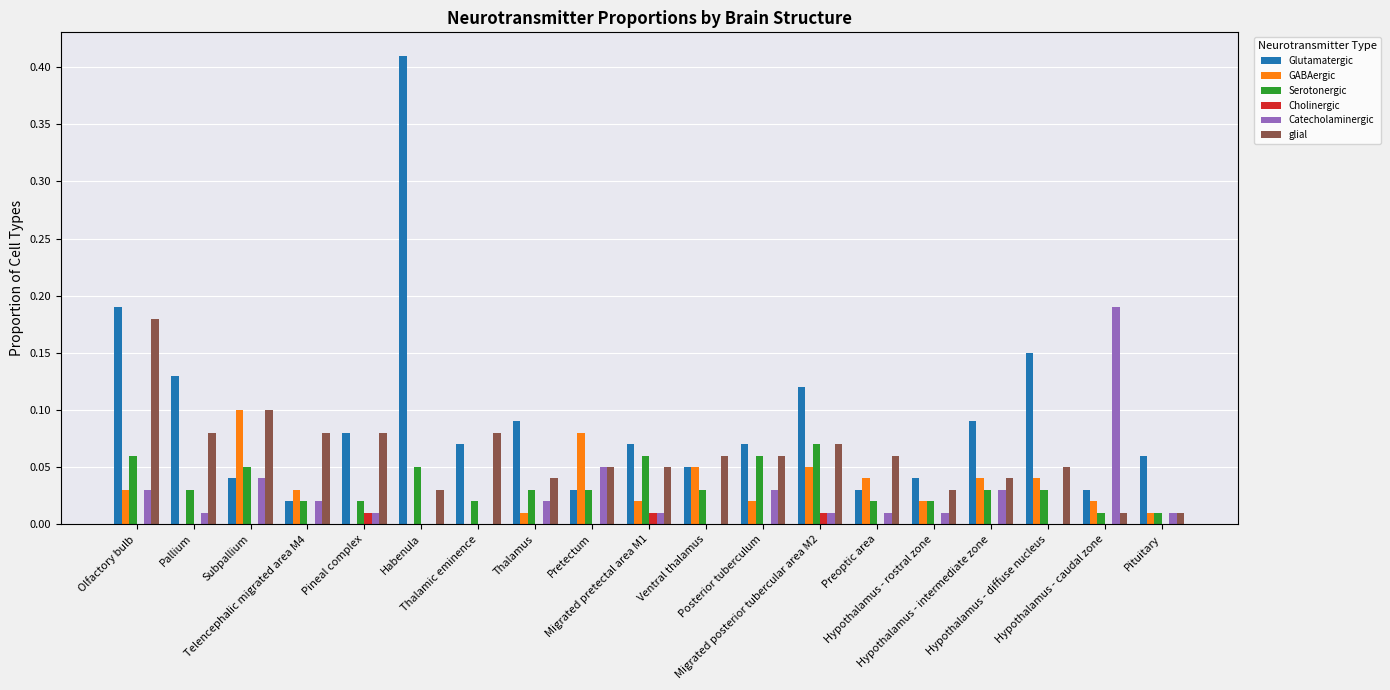

Which series has the largest total across all categories?

Glutamatergic